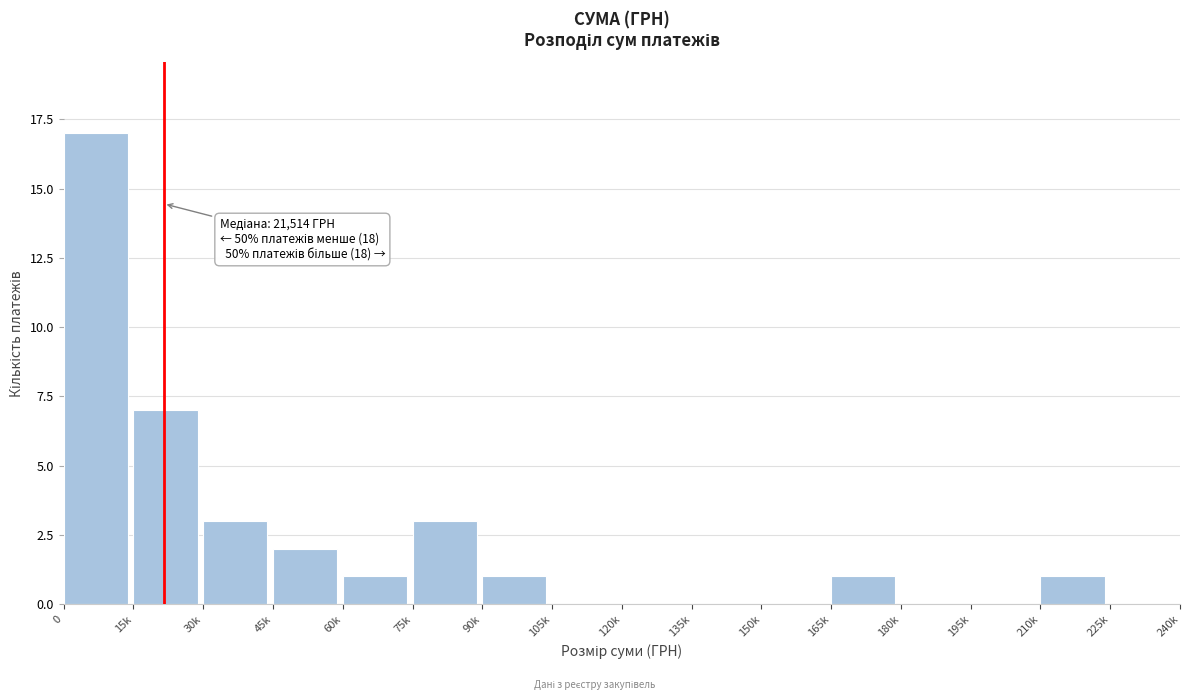

Reading right to left, list all the values displayed in this chart.

225k=0	210k=1	195k=0	180k=0	165k=1	150k=0	135k=0	120k=0	105k=0	90k=1	75k=3	60k=1	45k=2	30k=3	15k=7	0=17